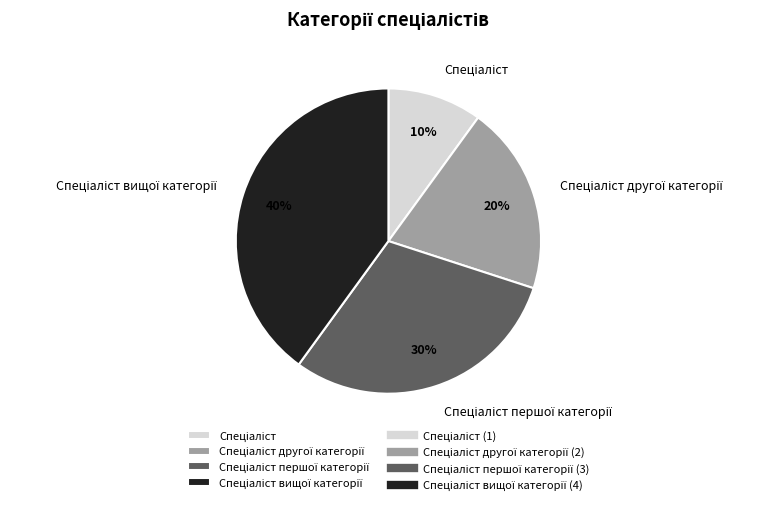

To the nearest percent, what is the average slice percentage?

25%